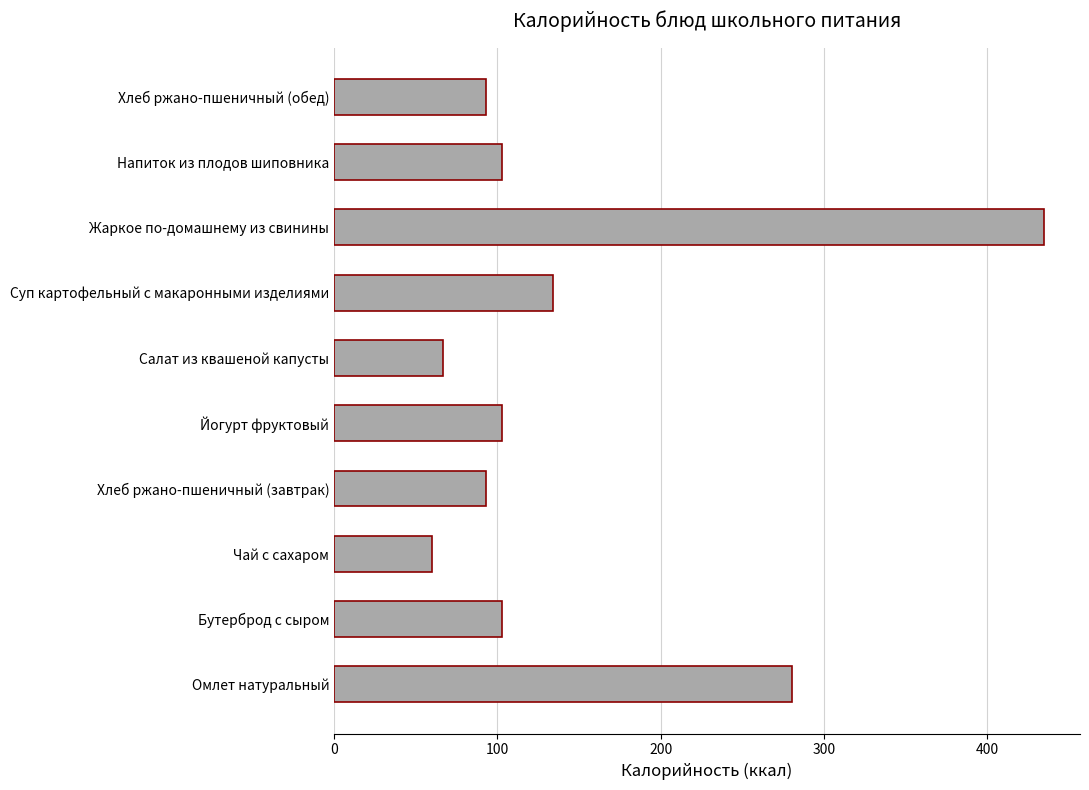

What is the difference between the second highest and second lowest values?

213.8